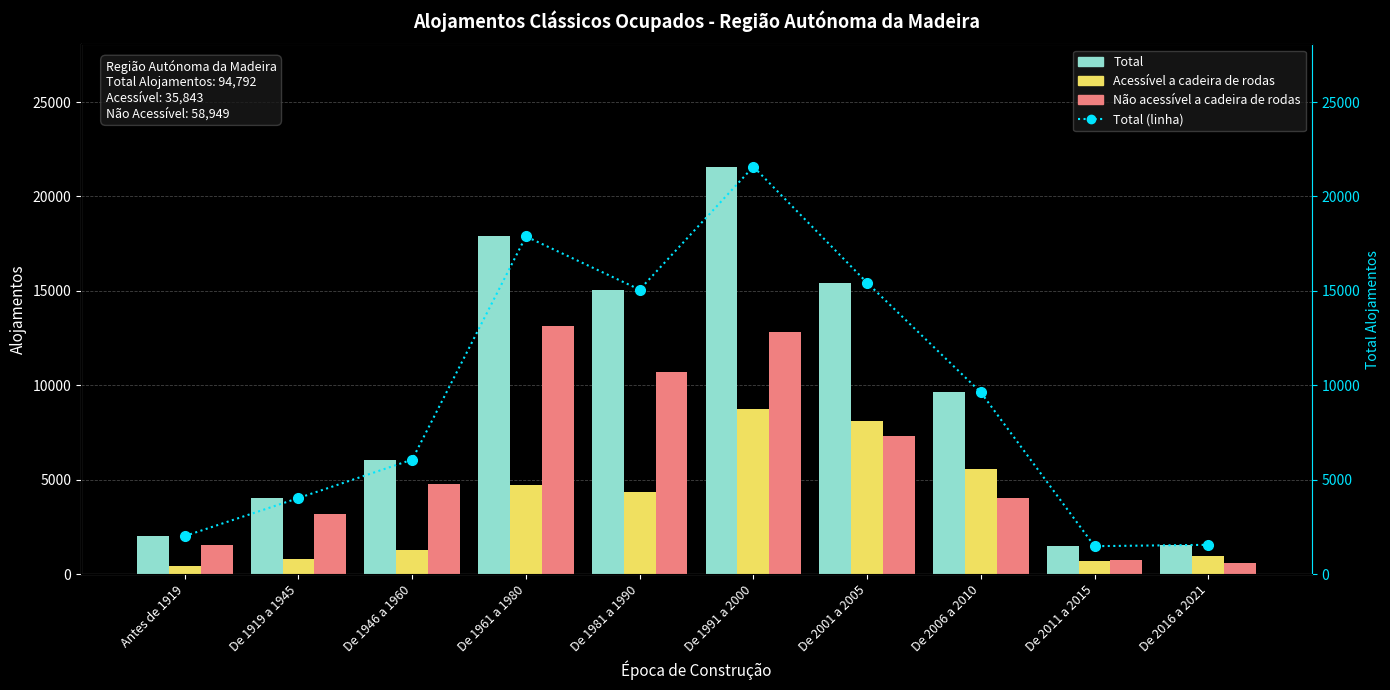

Reading left to right, transcribe all the data shown in this chart.

Total: 2026	4039	6074	17885	15069	21578	15434	9632	1492	1563
Acessível a cadeira de rodas: 450	835	1306	4745	4348	8749	8123	5577	731	979
Não acessível a cadeira de rodas: 1576	3204	4768	13140	10721	12829	7311	4055	761	584
Total (linha): 2026	4039	6074	17885	15069	21578	15434	9632	1492	1563